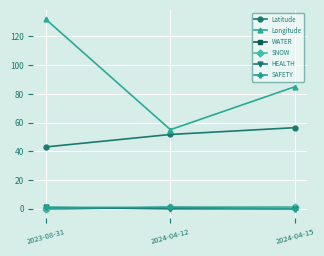

Reading right to left, what are all the values shown in this chart?

Latitude: 2024-04-15=56.5	2024-04-12=51.8	2023-08-31=43.1
Longitude: 2024-04-15=85.0	2024-04-12=55.1	2023-08-31=131.9
WATER: 2024-04-15=1.0	2024-04-12=1.0	2023-08-31=0.0
SNOW: 2024-04-15=1.0	2024-04-12=1.0	2023-08-31=0.0
HEALTH: 2024-04-15=0.0	2024-04-12=0.0	2023-08-31=1.0
SAFETY: 2024-04-15=0.0	2024-04-12=1.0	2023-08-31=1.0